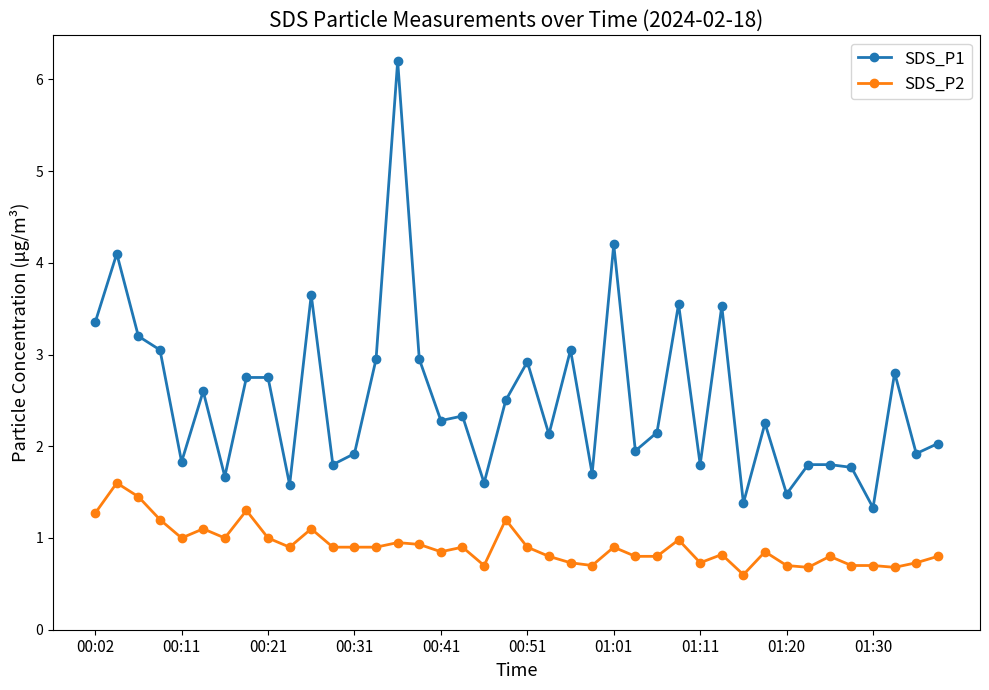

How many categories are shown in the chart?

40